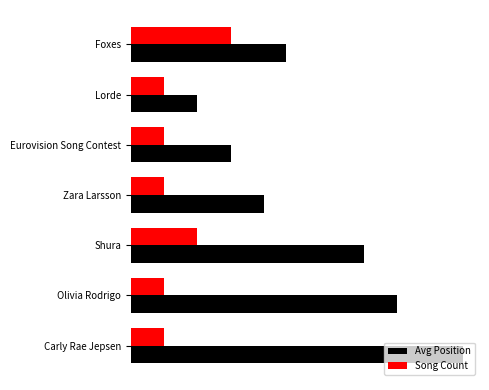

Which series has the largest total across all categories?

Avg Position